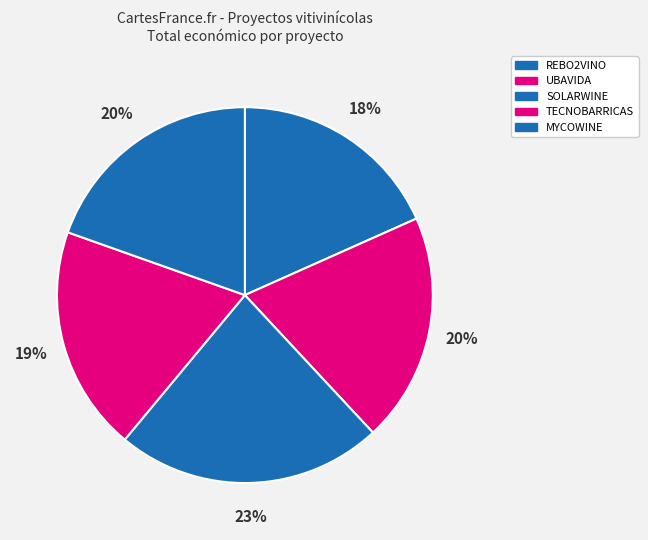

Rank the categories by value from lowest to highest.

REBO2VINO, TECNOBARRICAS, MYCOWINE, UBAVIDA, SOLARWINE